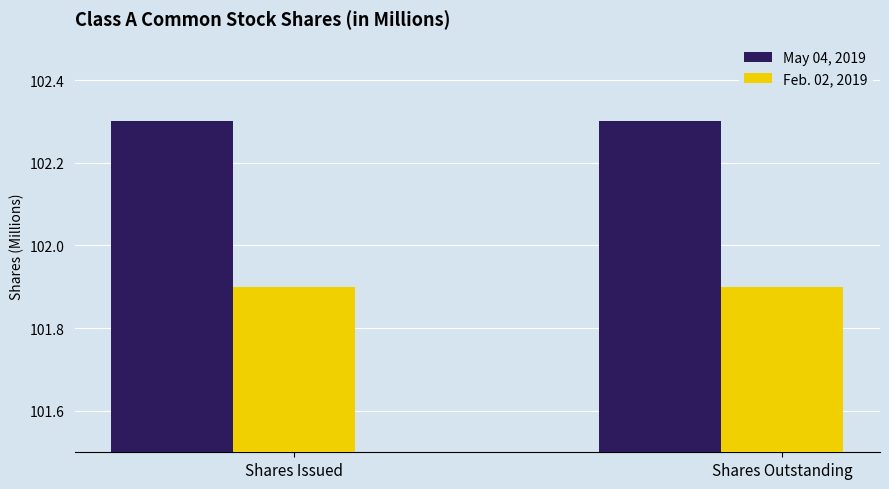

Read the Feb. 02, 2019 value at Shares Issued.

101.9